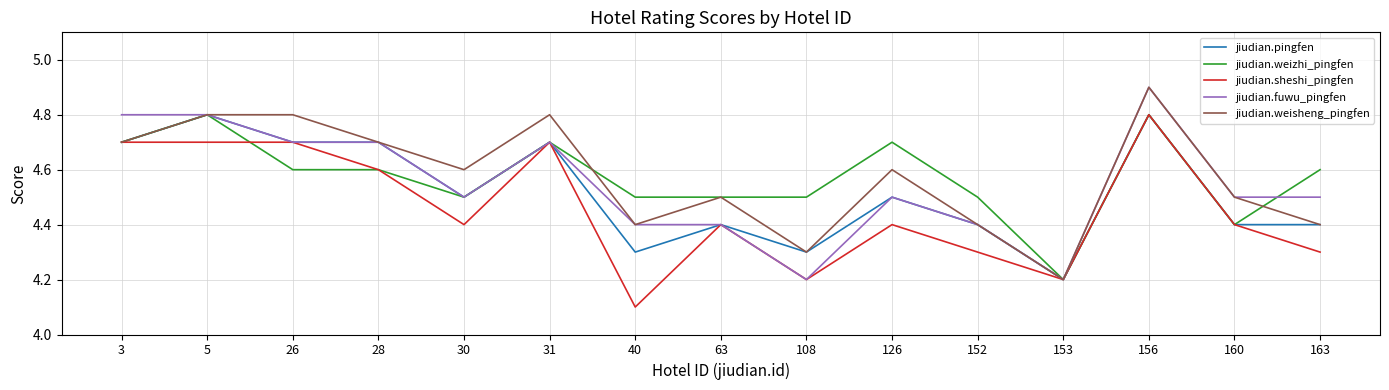

Which category has the highest value across all series?

156